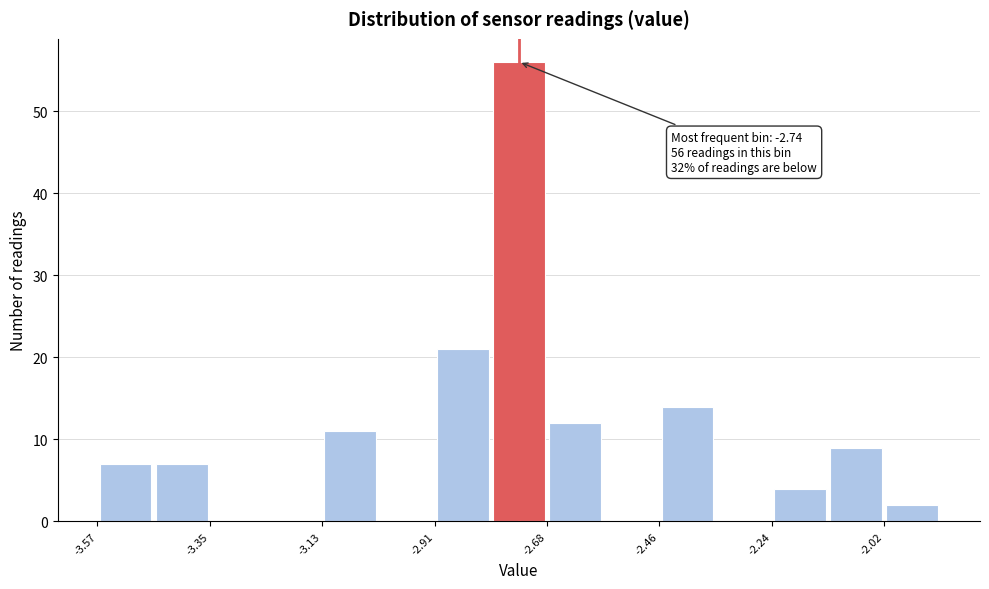

Around what value on the x-axis is the tallest bar? Give the approximate position of its centre, as read against the axis.

-2.75